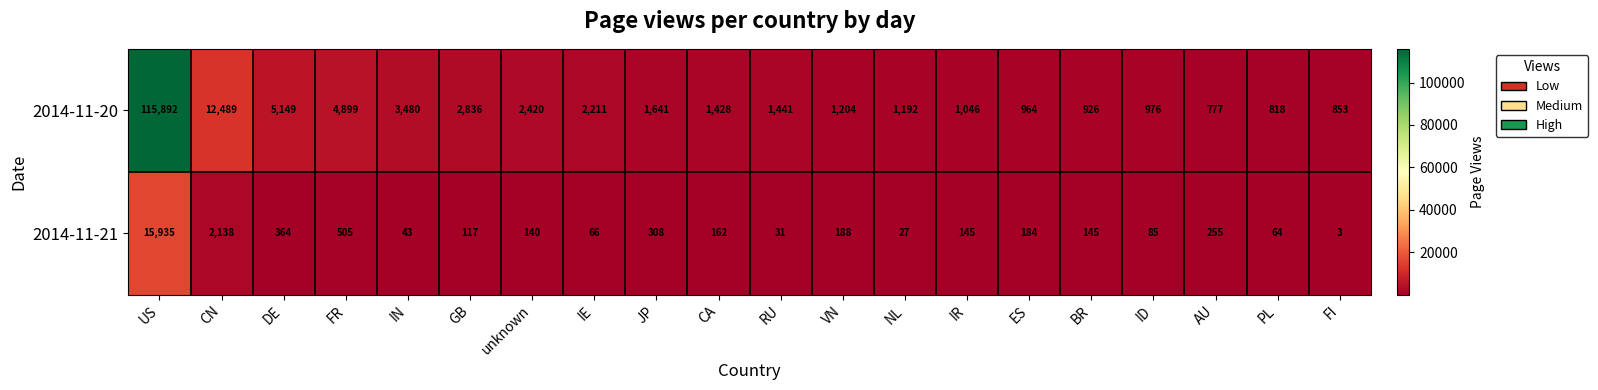

Which series has the largest total across all categories?

2014-11-20